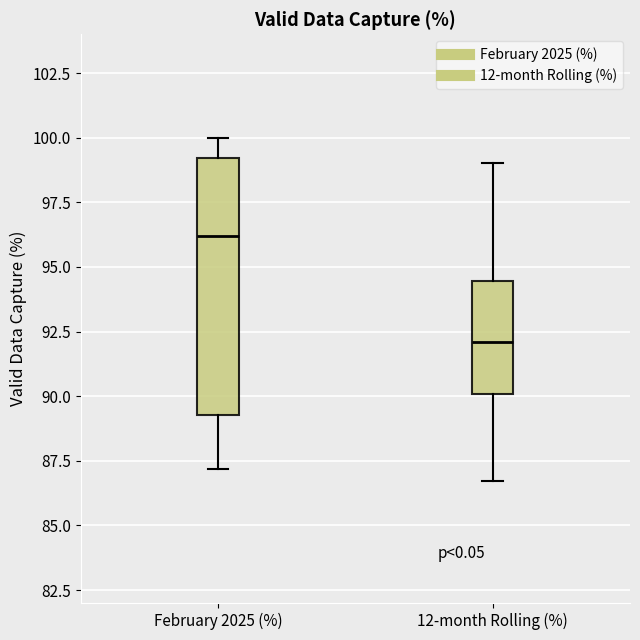

Reading left to right, read every box against the y-axis: the position of its median line, the range the box covers, and the ends of its whiskers. The values are not printed on the chart, so give them approximately, as read against the axis.

February 2025 (%): median 96.0, box 89.5 to 99.0, whiskers 87.0 to 100.0
12-month Rolling (%): median 92.0, box 90.0 to 94.5, whiskers 86.5 to 99.0